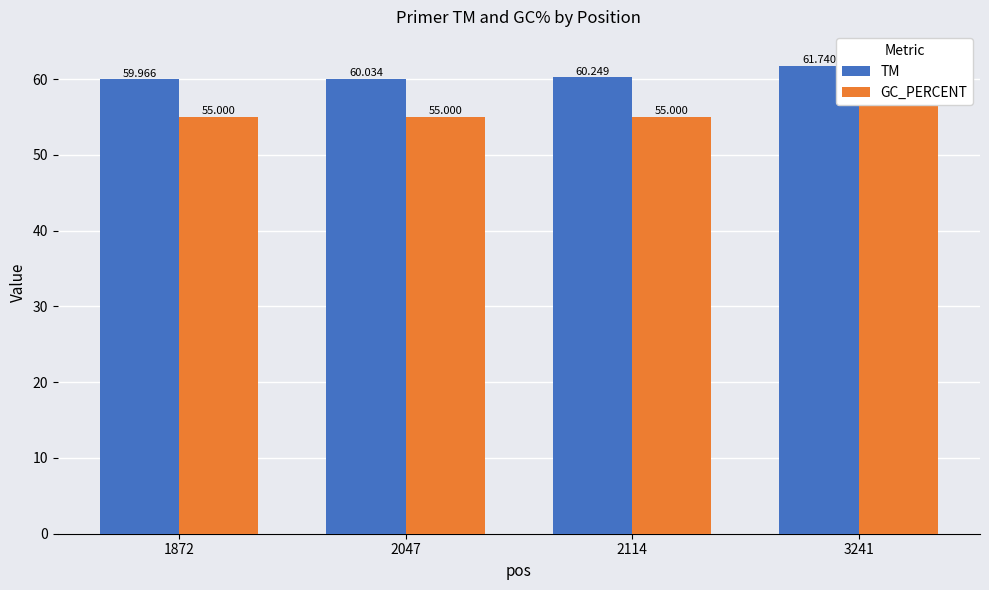

The TM series shows 60.0 at 1872. True or false?

True